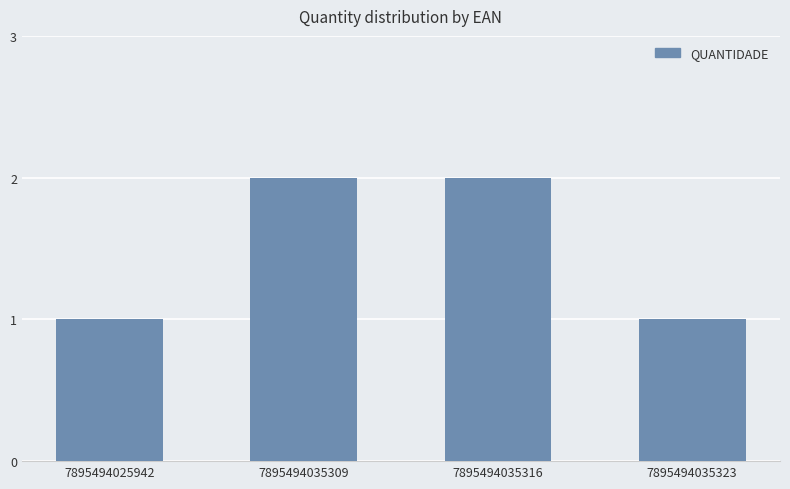

Reading left to right, extract all data points from this chart.

7895494025942=1	7895494035309=2	7895494035316=2	7895494035323=1